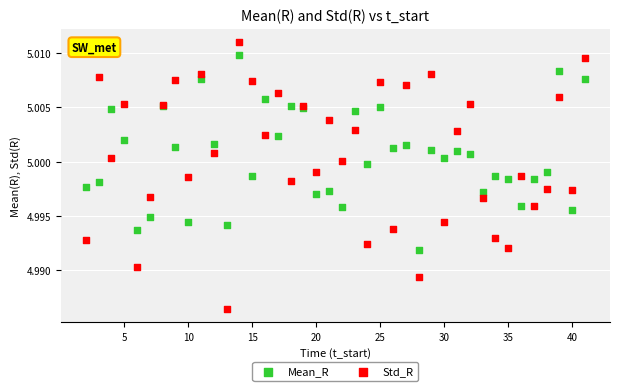

Which series has the widest spread of Y values?

Std_R